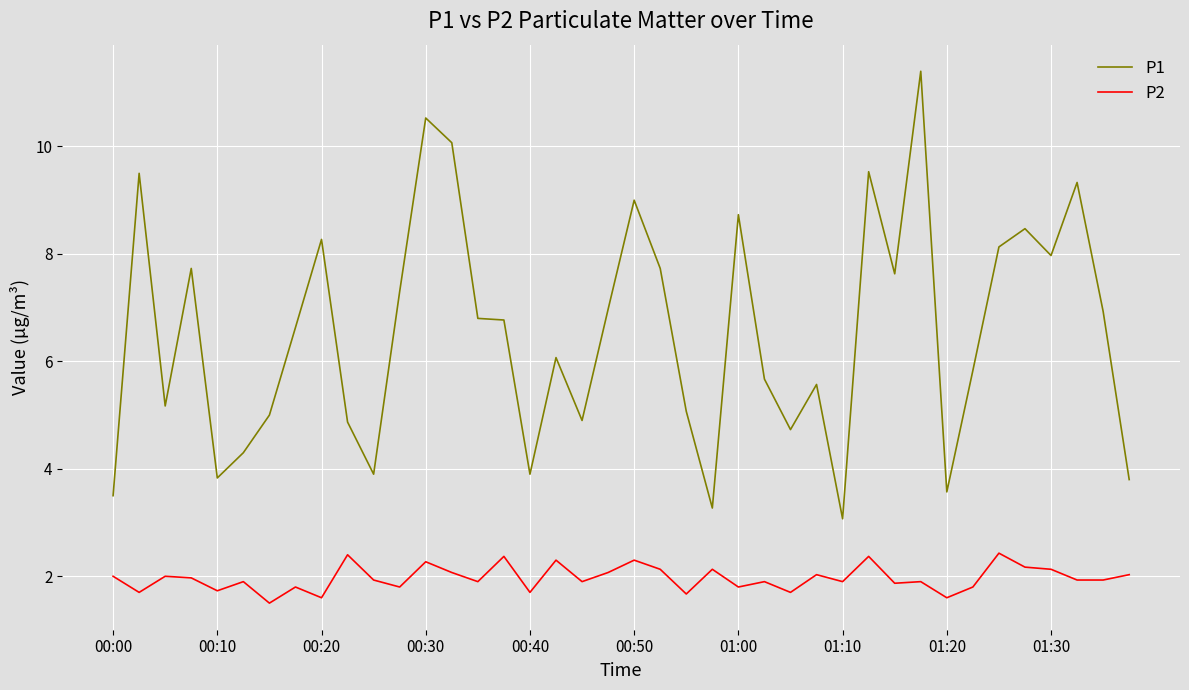

Which series has the widest spread of values?

P1